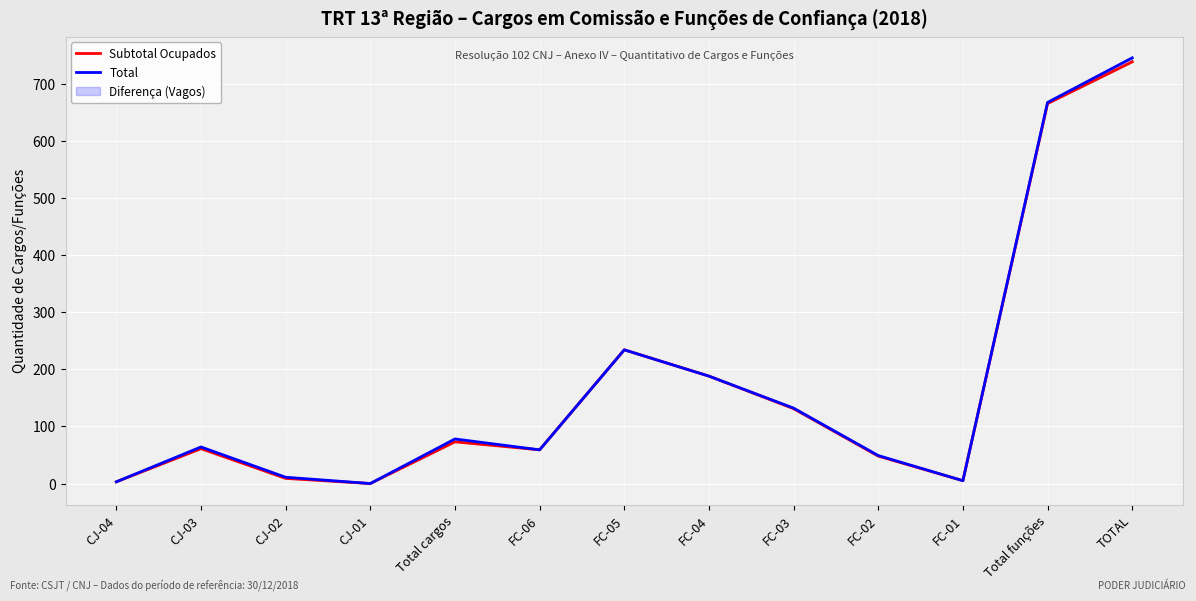

What is the value of the Subtotal Ocupados point at the 9th from the left?

131